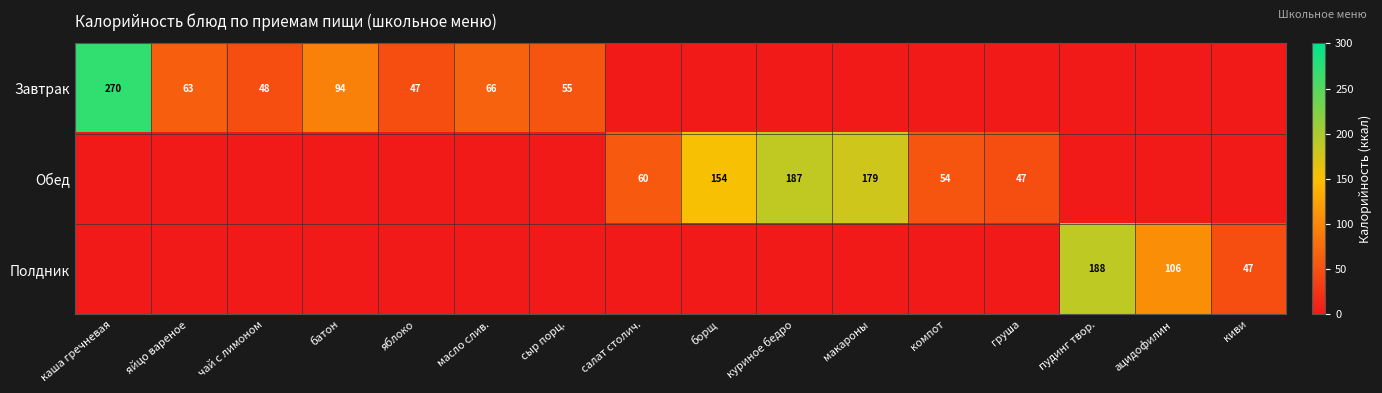

Is the value of Обед at борщ greater than the value of Полдник at пудинг твор.?

No